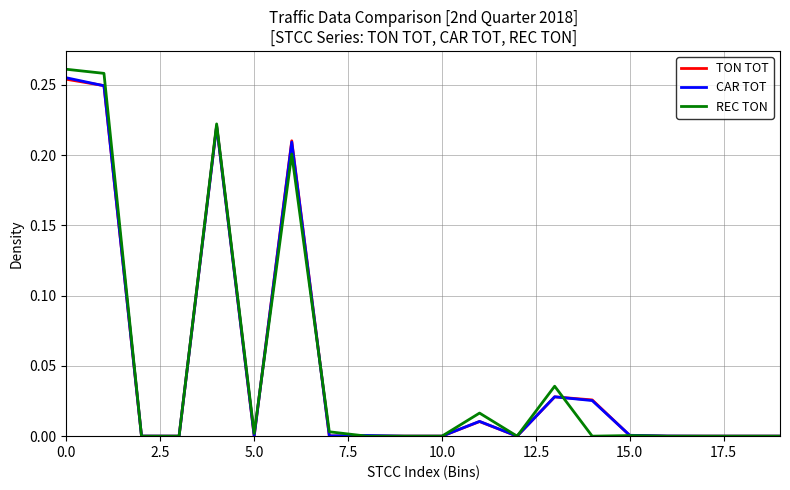

Which series has the widest spread of values?

REC TON